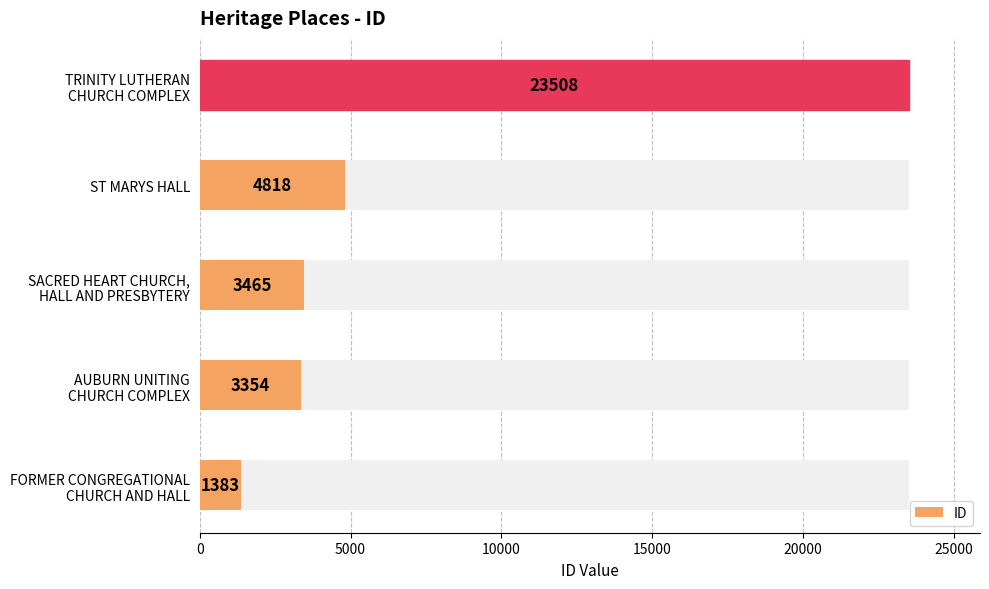

Between 5000 and 20000, which is larger?

20000